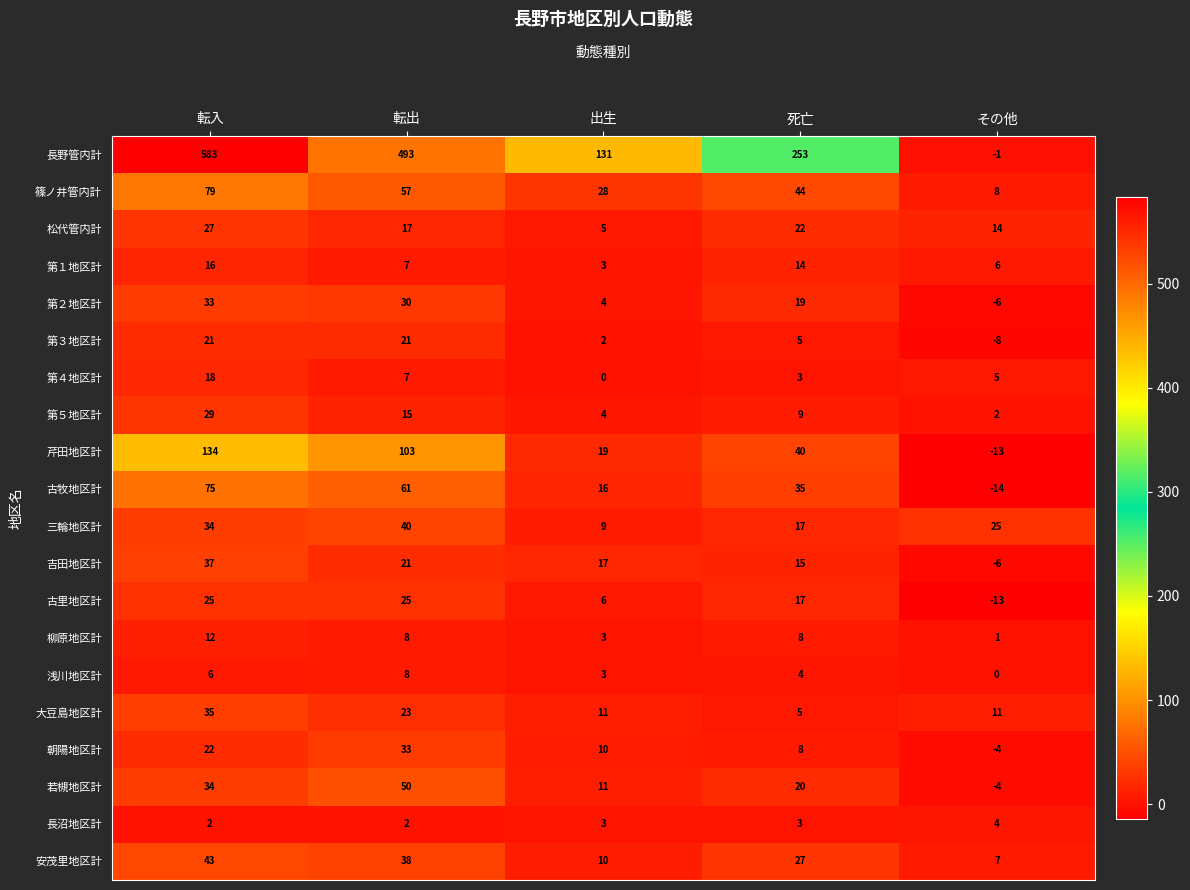

What is the greatest value displayed?

583